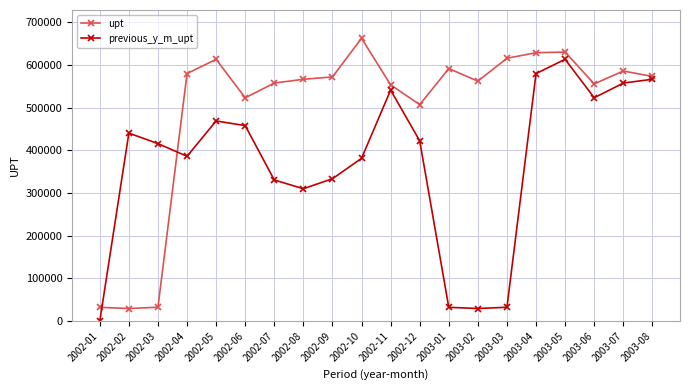

True or false: previous_y_m_upt has a value of 598898 at 2002-02.

False